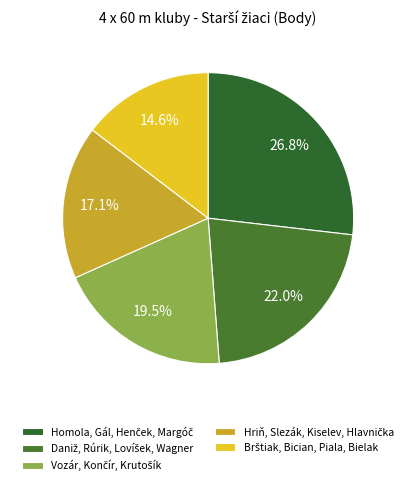

How many slices are in this pie chart?

5